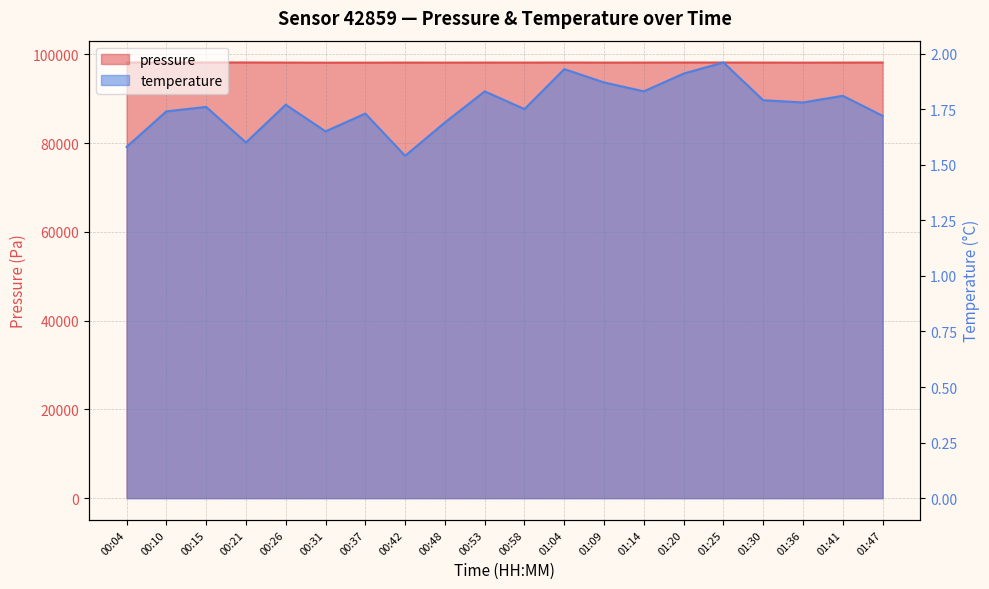

What is the difference between the pressure values at 00:48 and 00:37?

4.3